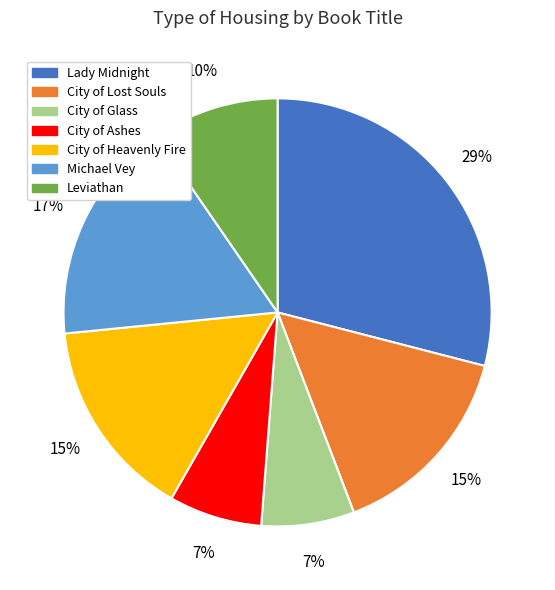

To the nearest percent, what is the difference between the City of Glass and City of Lost Souls slice percentages?

8%